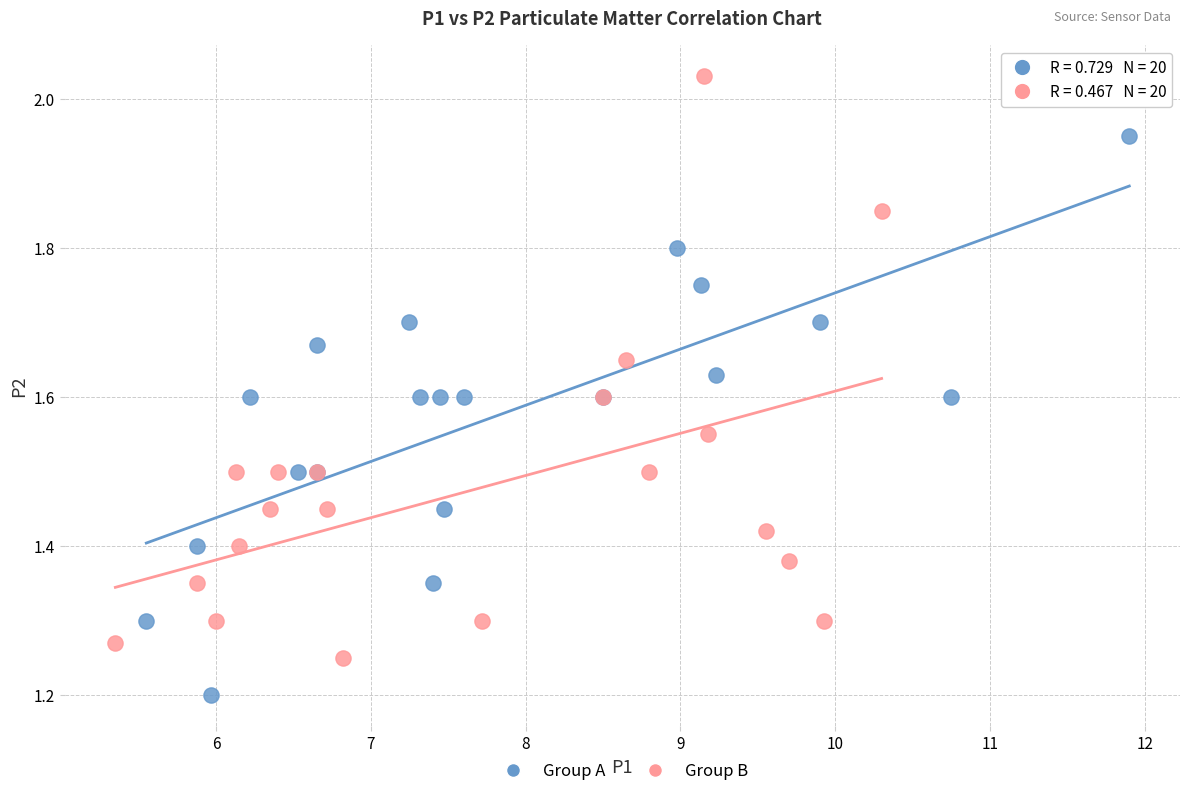

Which series reaches the maximum Y coordinate?

Group B